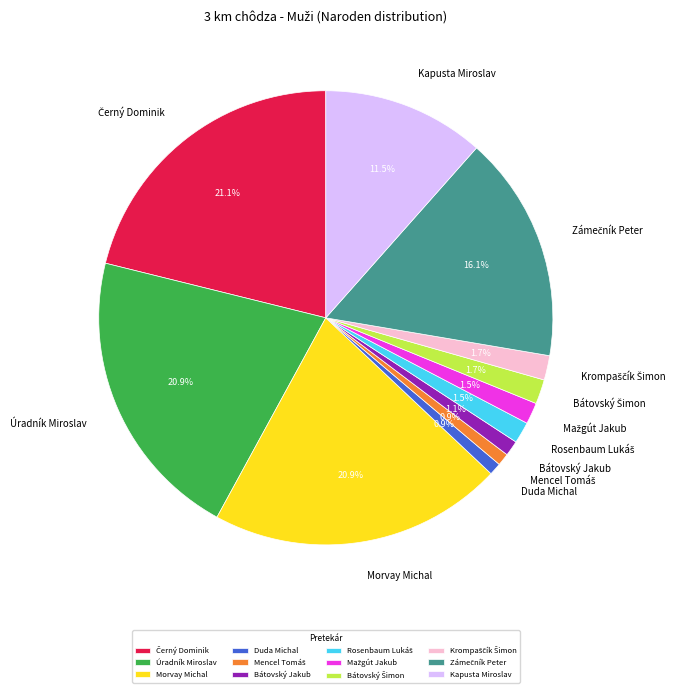

How many slices are in this pie chart?

12